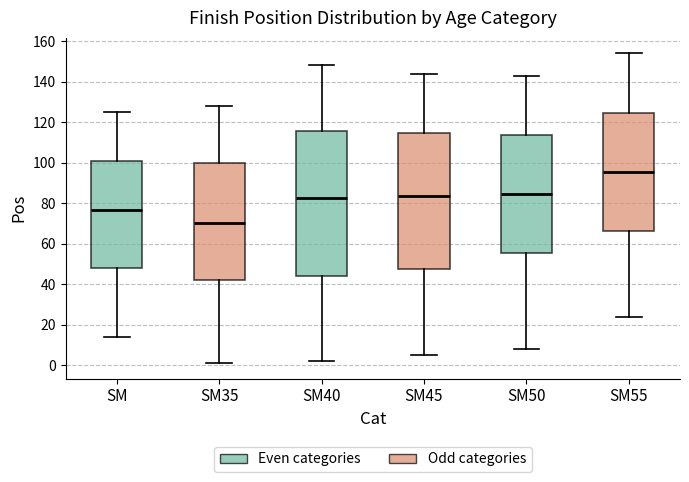

Comparing the boxes themselves (not the whiskers), which one is the tallest?

SM40